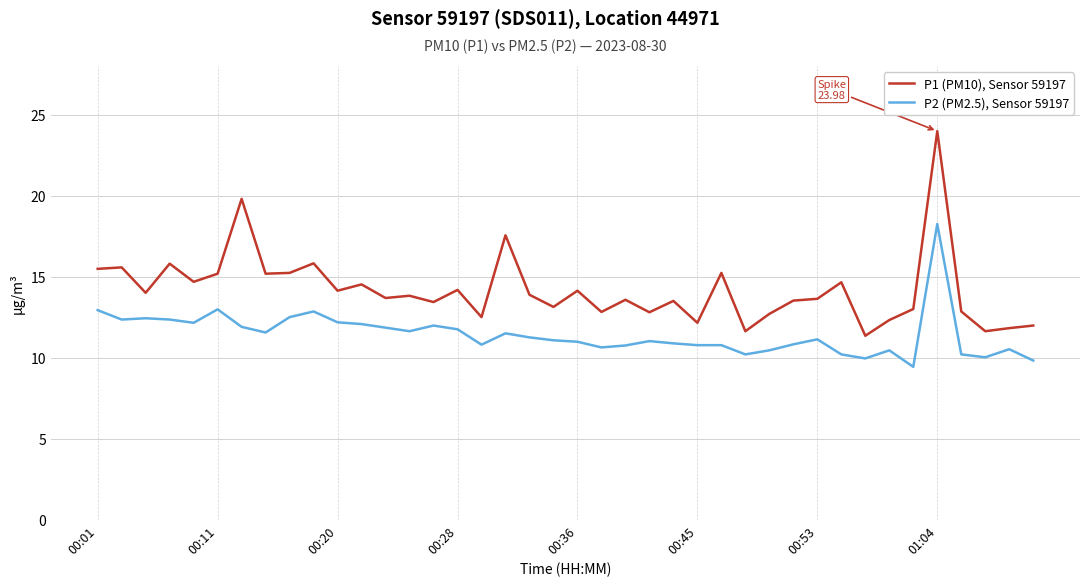

What is the average value of the P1 (PM10), Sensor 59197 series?

14.2